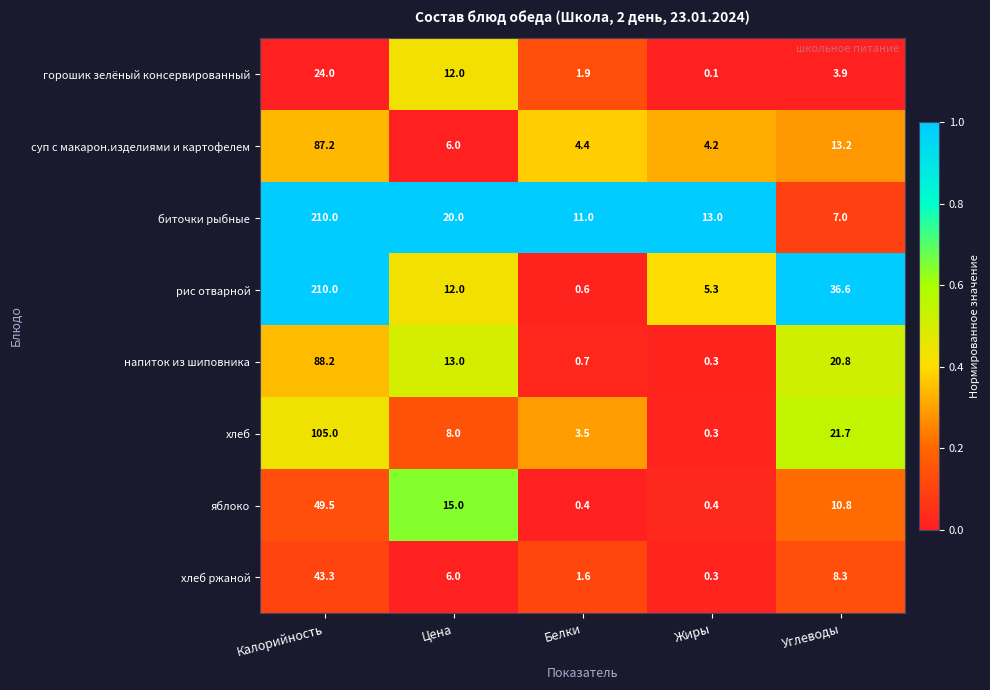

How many distinct data groups are displayed?

8